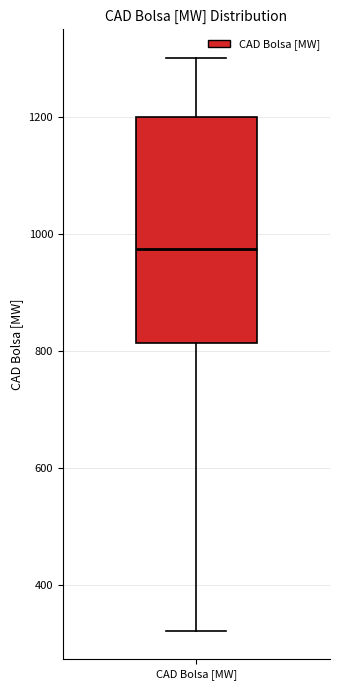

Where is the upper edge of the box for CAD Bolsa [MW] on the y-axis? The values are not printed on the chart, so give them approximately, as read against the axis.

1200